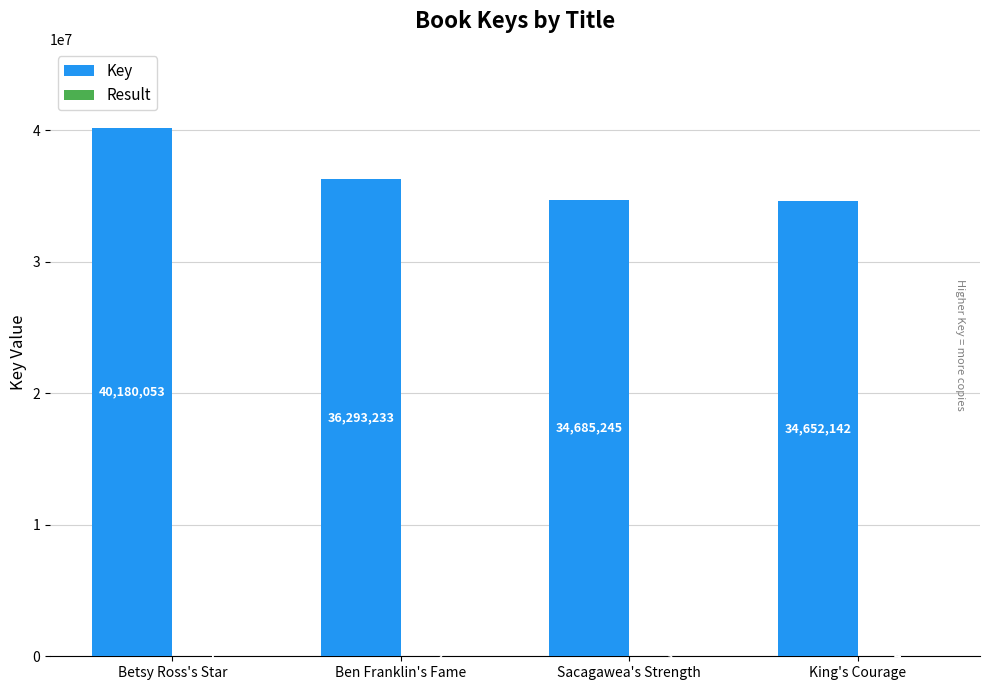

At which label is Key closest to 37416097?

Ben Franklin's Fame